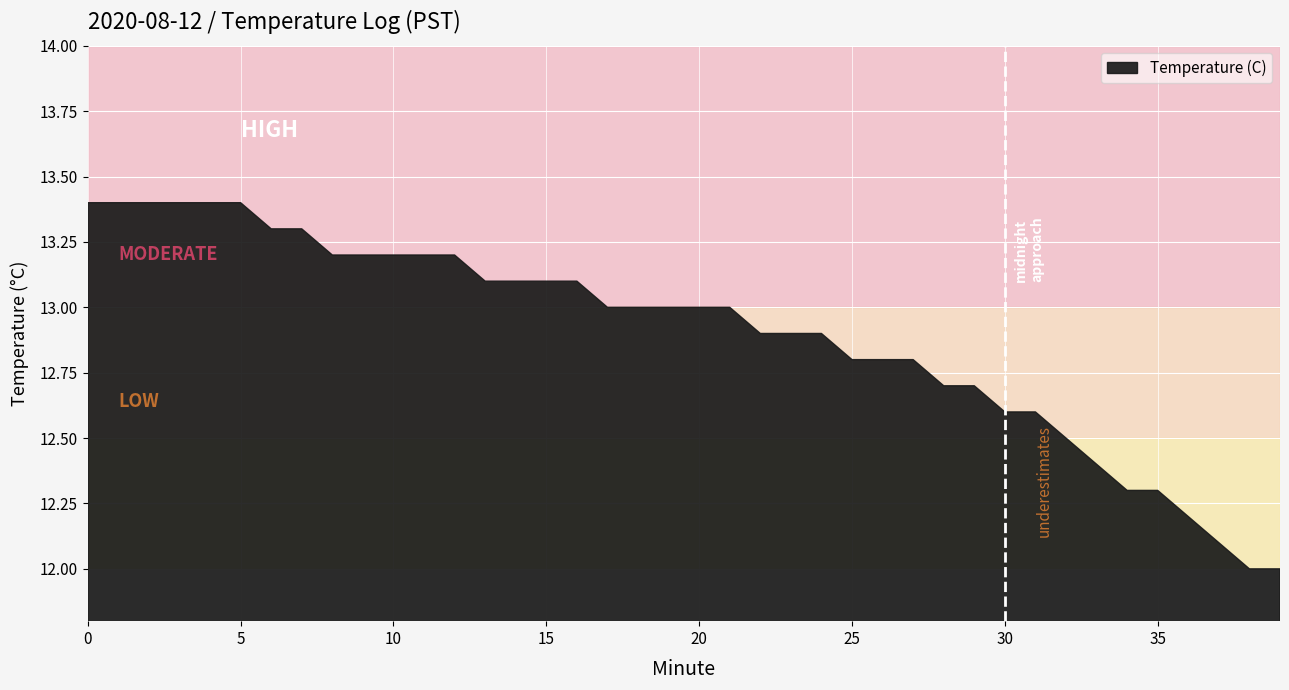

True or false: the data has more than 1 interior local peaks.

False